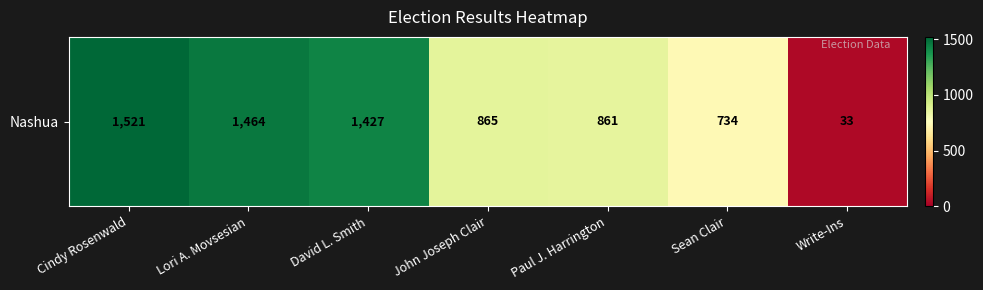

Which label corresponds to the largest value in the chart?

Cindy Rosenwald